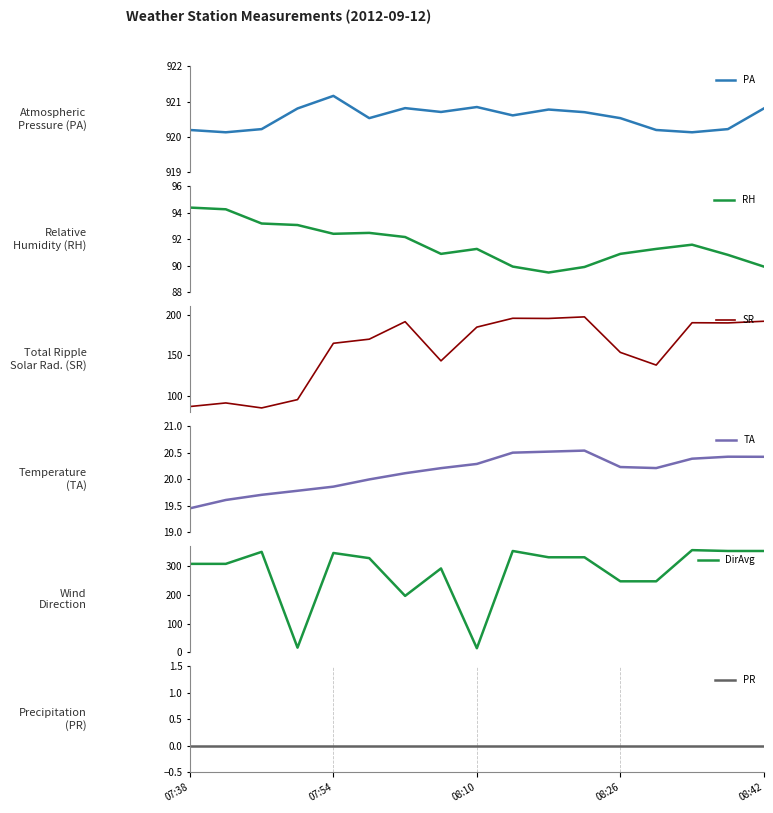

True or false: RH has more than 0 interior local peaks.

True